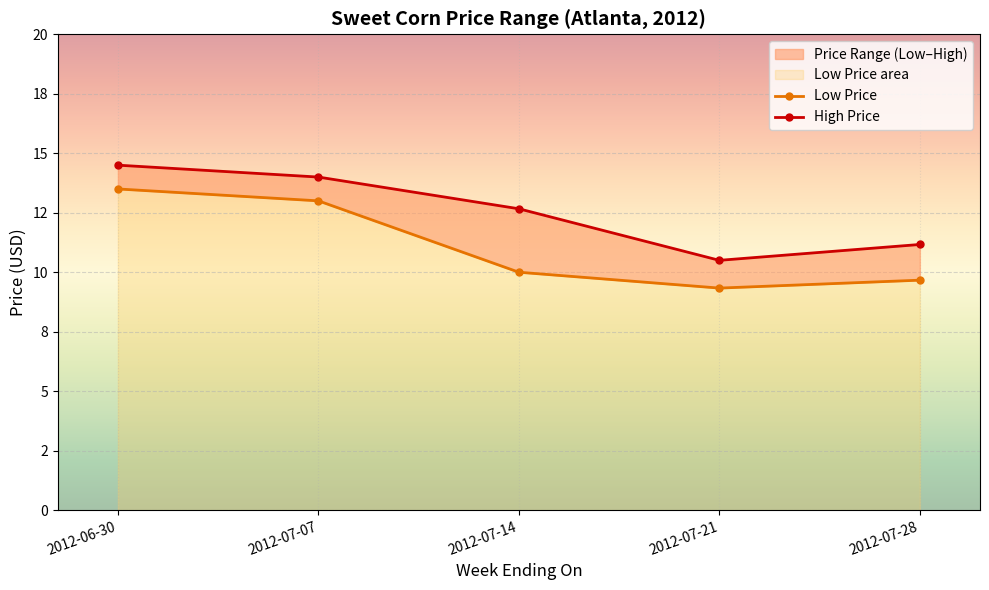

How many categories are shown in the chart?

5